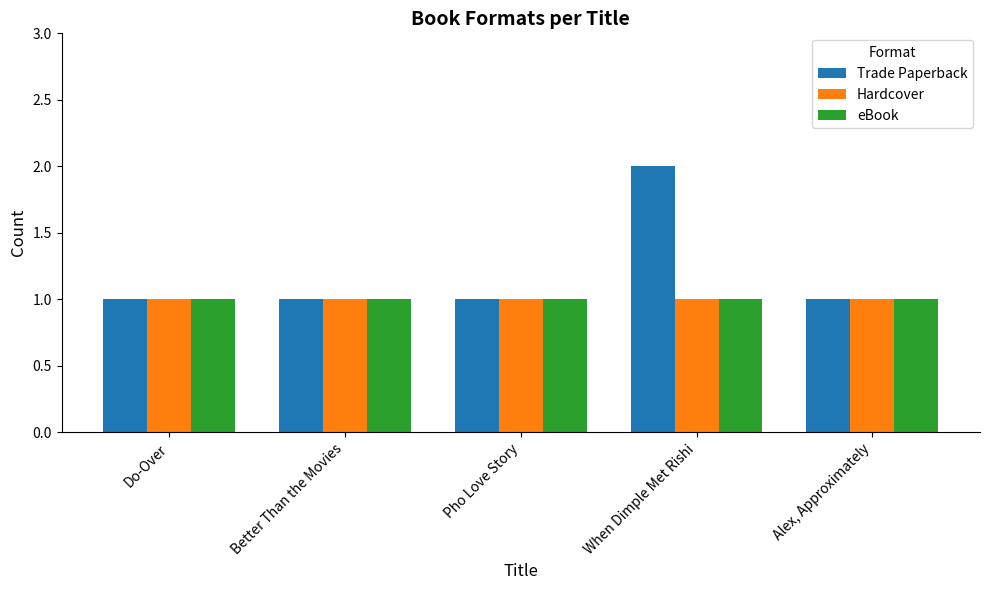

What are all the series names shown in the legend?

Trade Paperback, Hardcover, eBook